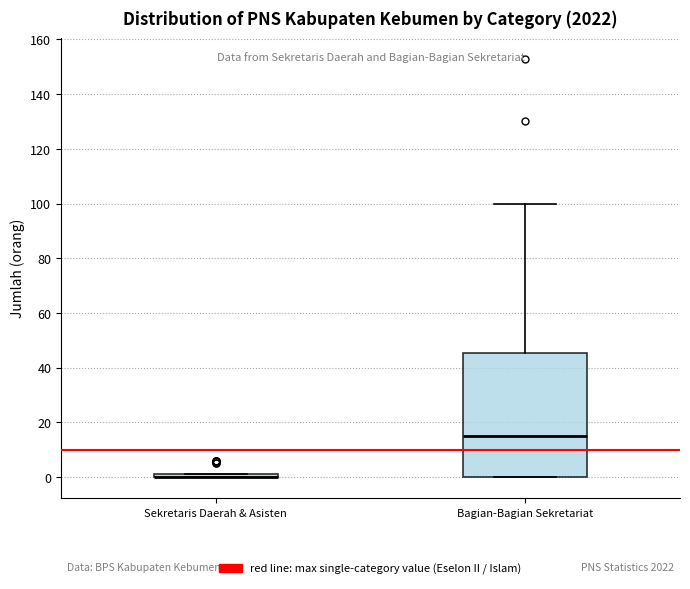

Reading left to right, transcribe this box plot: for each box, give where its median line is, the range the box spans, and where its two whiskers end, as read against the y-axis. The values are not printed on the chart, so give them approximately, as read against the axis.

Sekretaris Daerah & Asisten: box collapsed to a line at 0, whiskers 0 to 2
Bagian-Bagian Sekretariat: median 16, box 0 to 46, whiskers 0 to 100